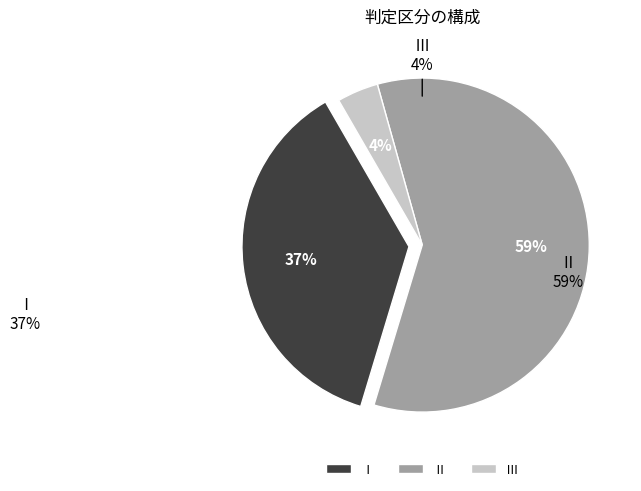

What is the majority slice?

Ⅱ